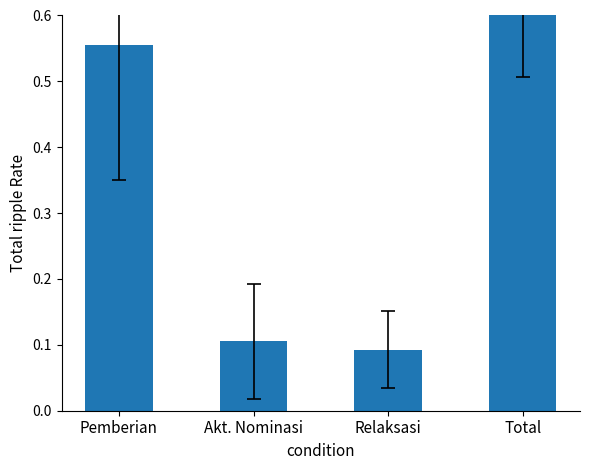

Read the value at Akt. Nominasi.

0.1